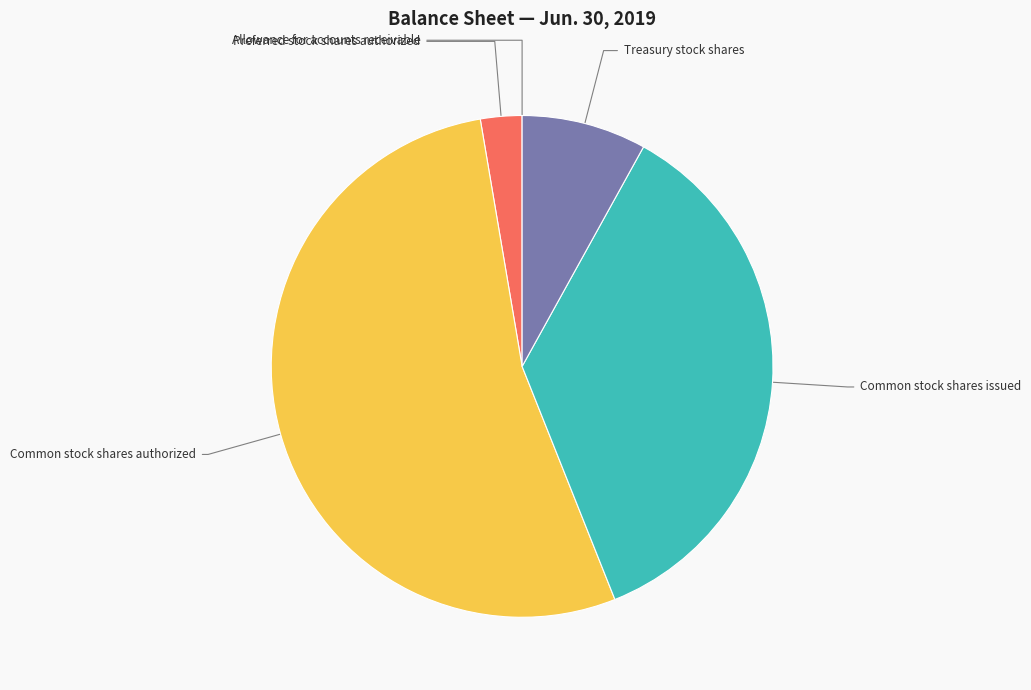

What is the total percentage of Allowance for accounts receivable and Common stock shares issued?

35.9%